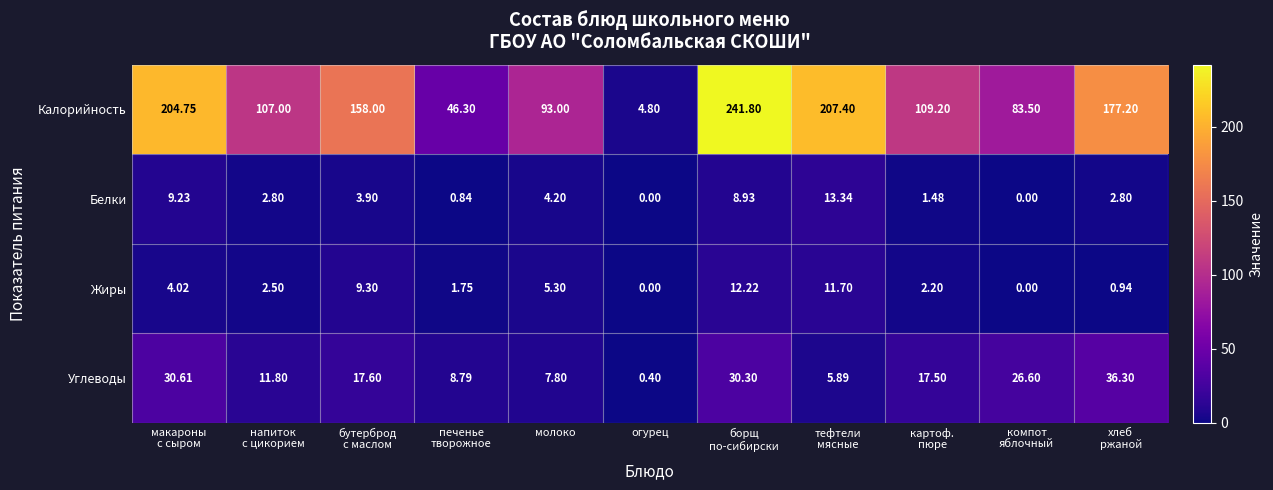

List the series in order of their peak value, lowest first.

Жиры, Белки, Углеводы, Калорийность